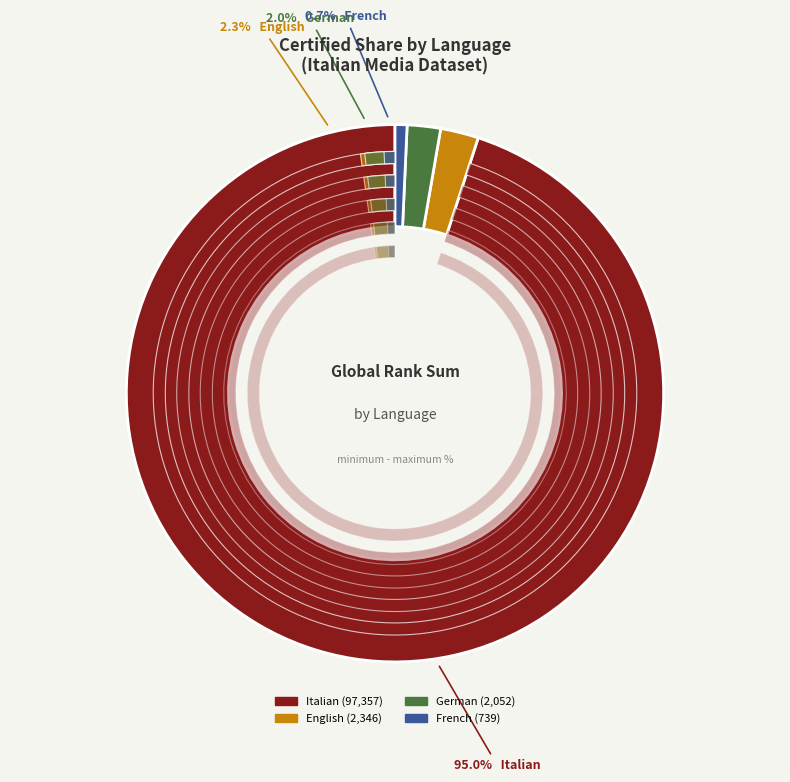

Is it true that Italian is 84% of the pie?

False